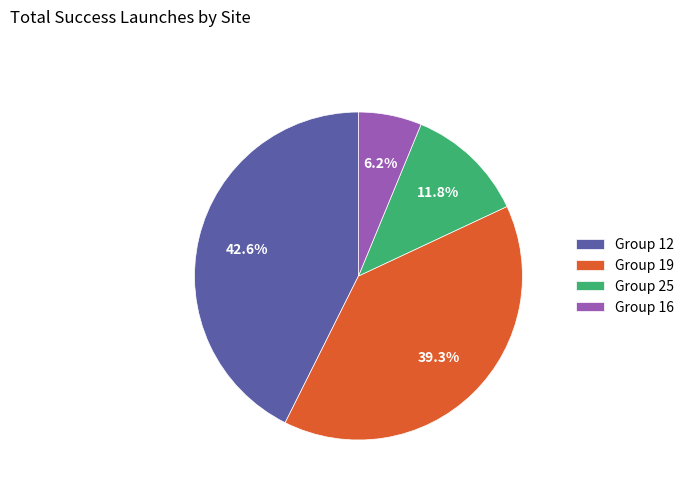

Approximately how many times larger is the value at Group 25 compared to Group 12?

0.3